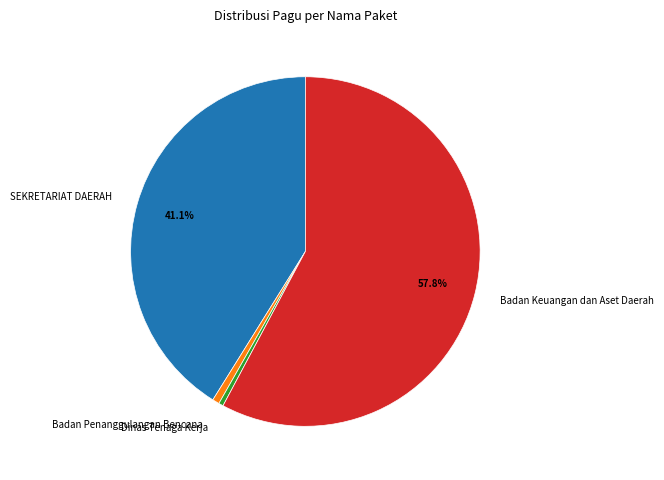

Between Dinas Tenaga Kerja and SEKRETARIAT DAERAH, which is larger?

SEKRETARIAT DAERAH